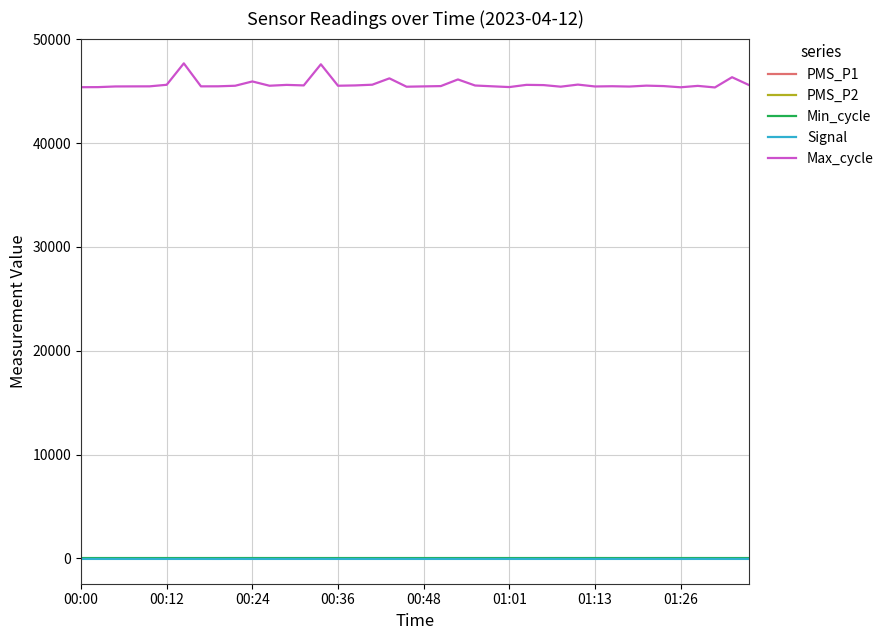

Count the number of categories in the chart.

40